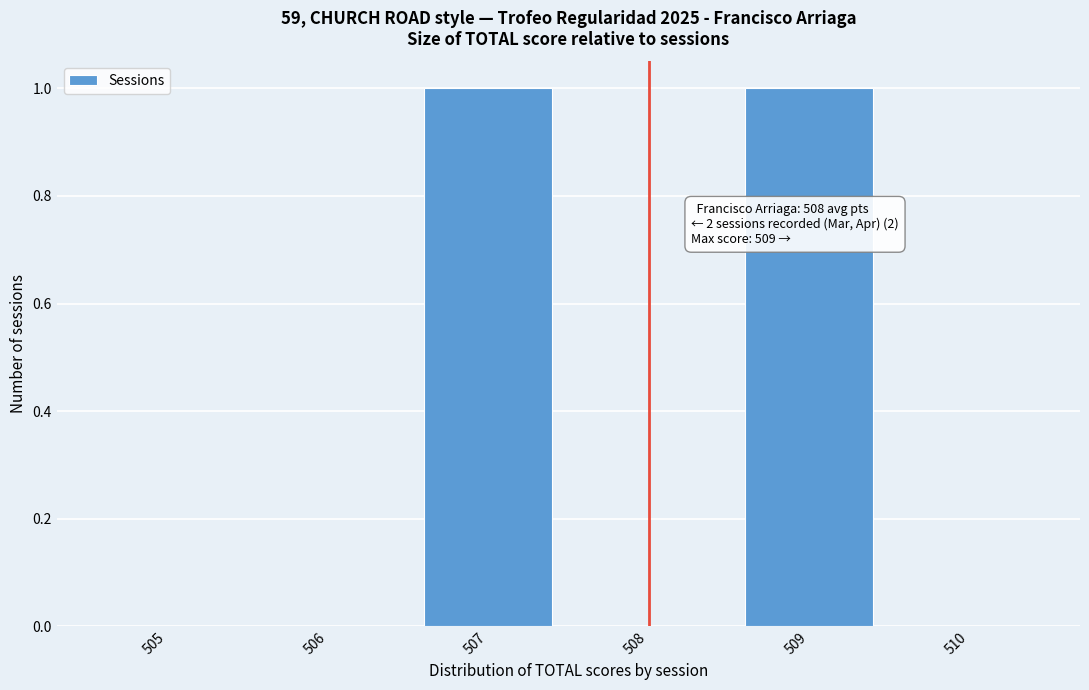

Reading left to right, list all the values displayed in this chart.

505=0	506=0	507=1	508=0	509=1	510=0